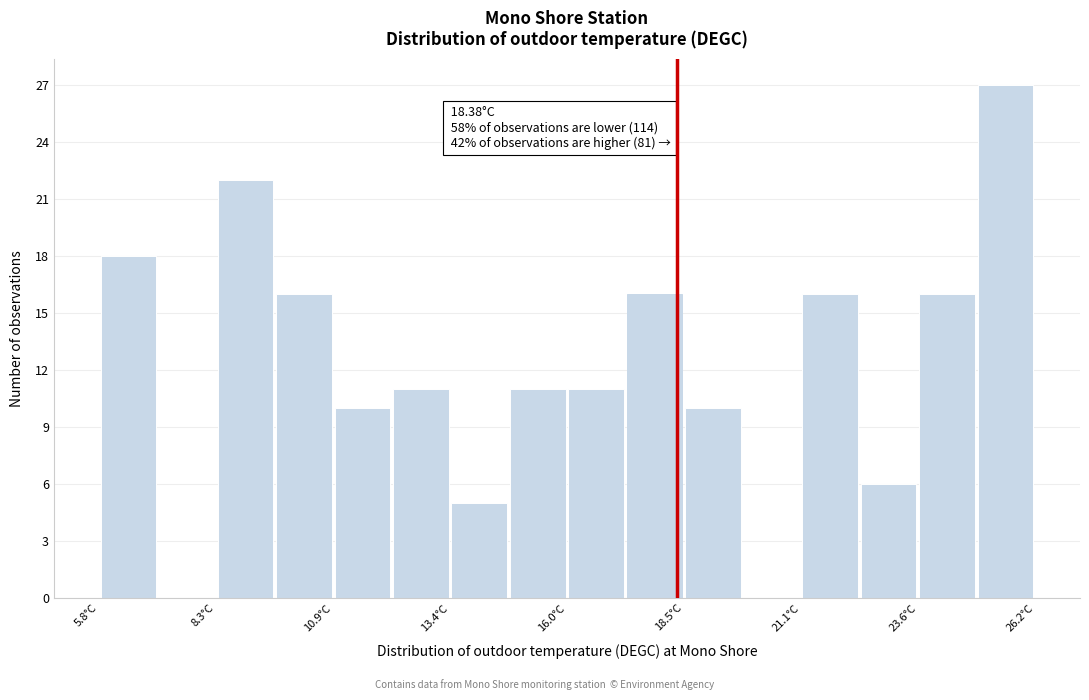

Read against the x-axis, roughly where is the centre of the tallest bar?

25.5